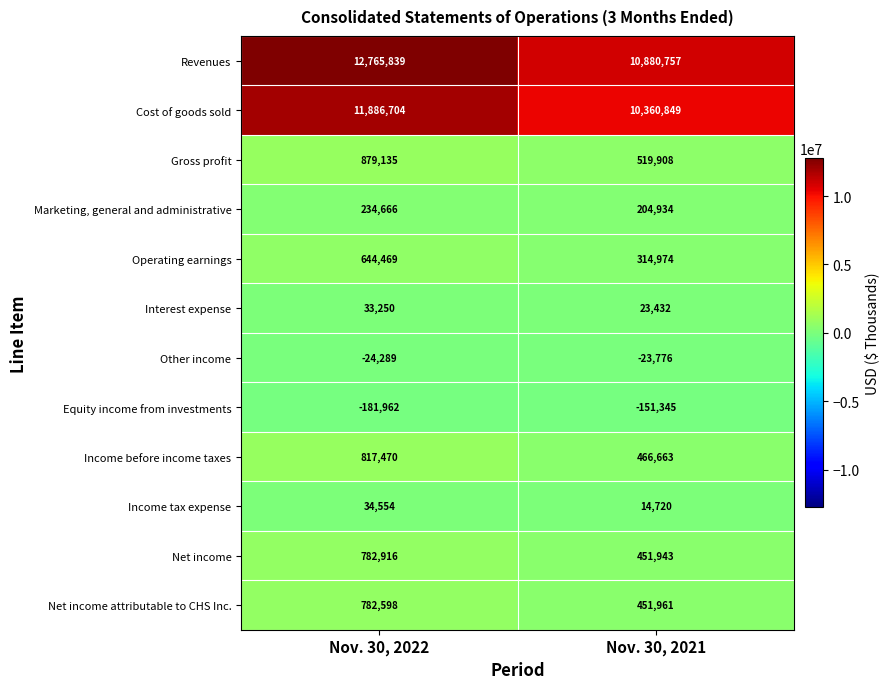

What is the sum of the Operating earnings values at Nov. 30, 2021 and Nov. 30, 2022?

959443